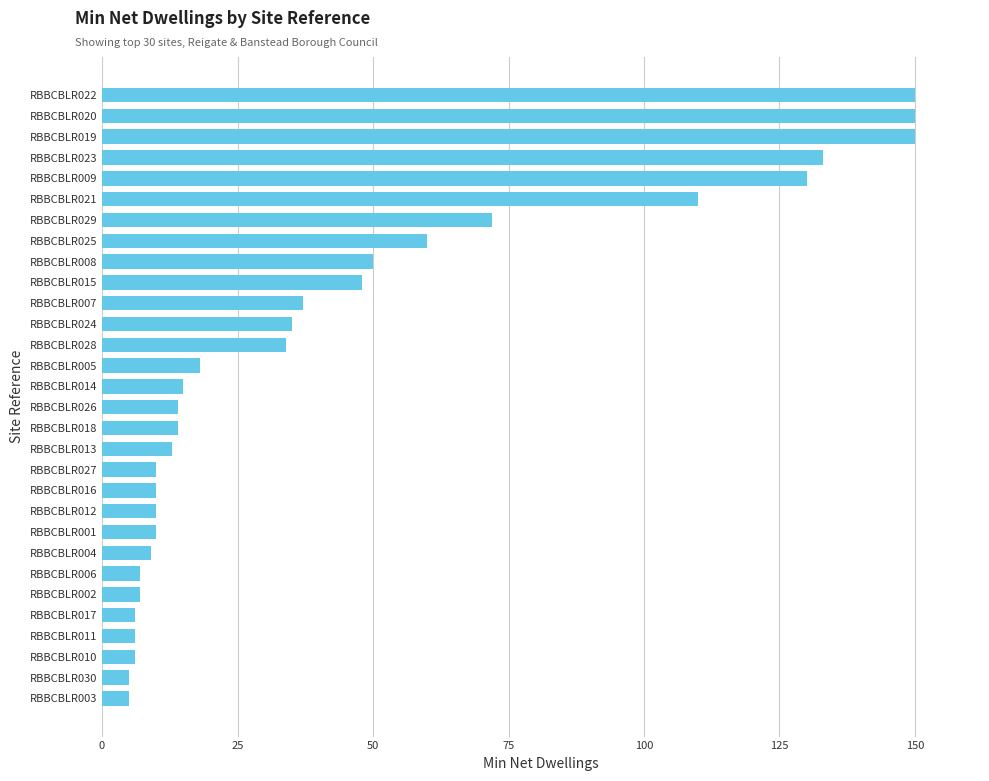

What is the sum of all values?

1324